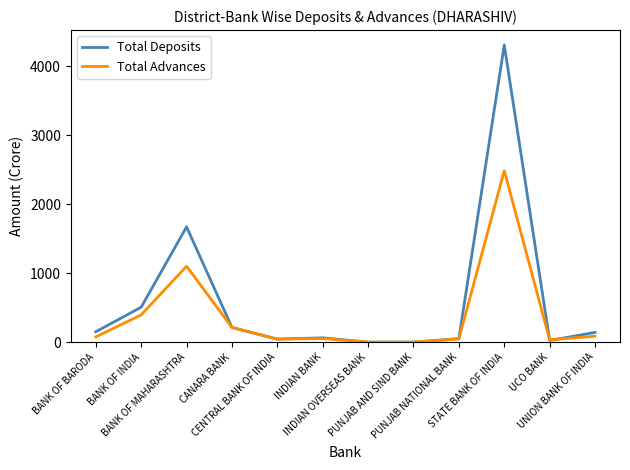

The Total Deposits series shows 24.4 at UCO BANK. True or false?

True